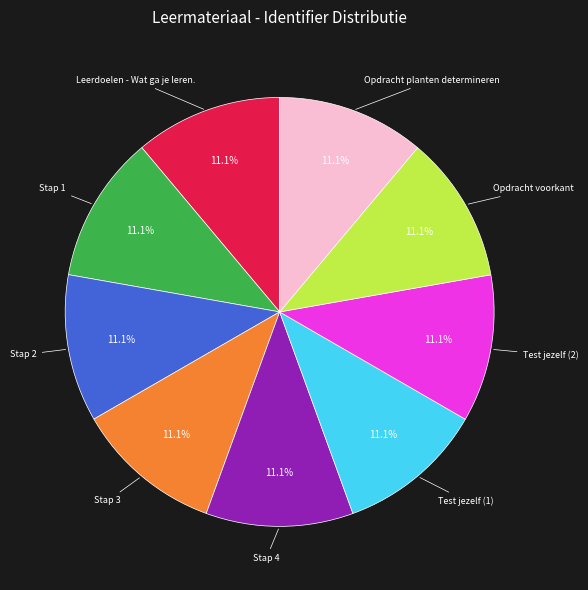

Does any single category account for the majority?

No